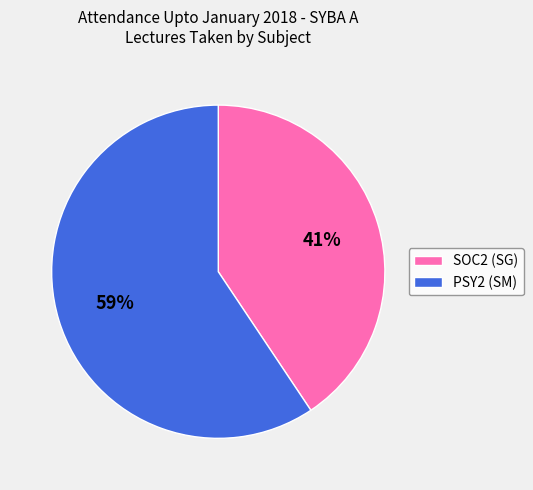

How many slices are in this pie chart?

2